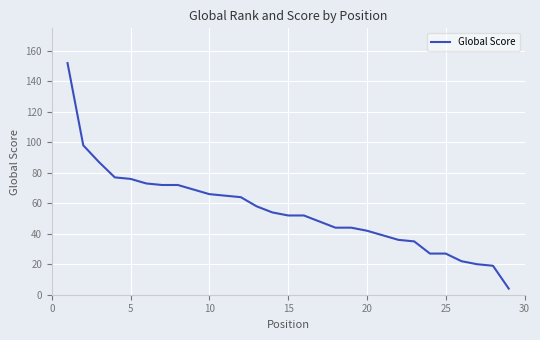

What is the difference between the maximum and minimum values?

148